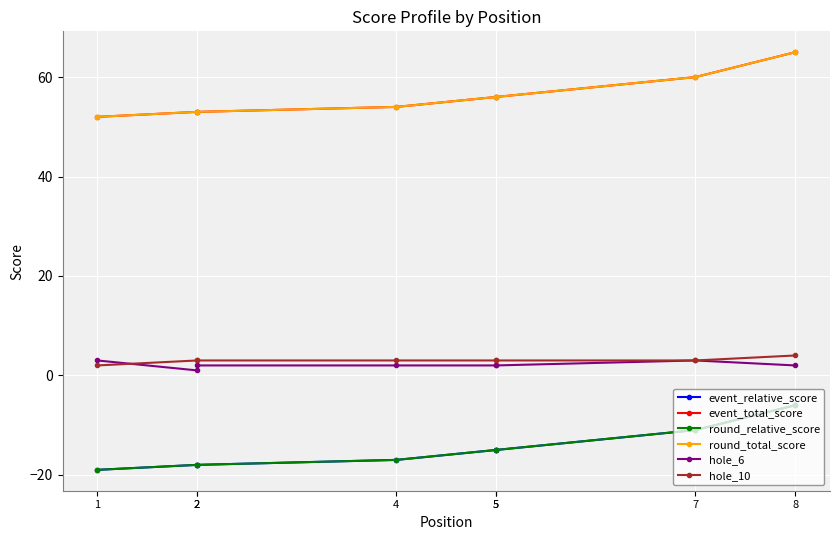

How many data points in hole_6 are above 2?

2